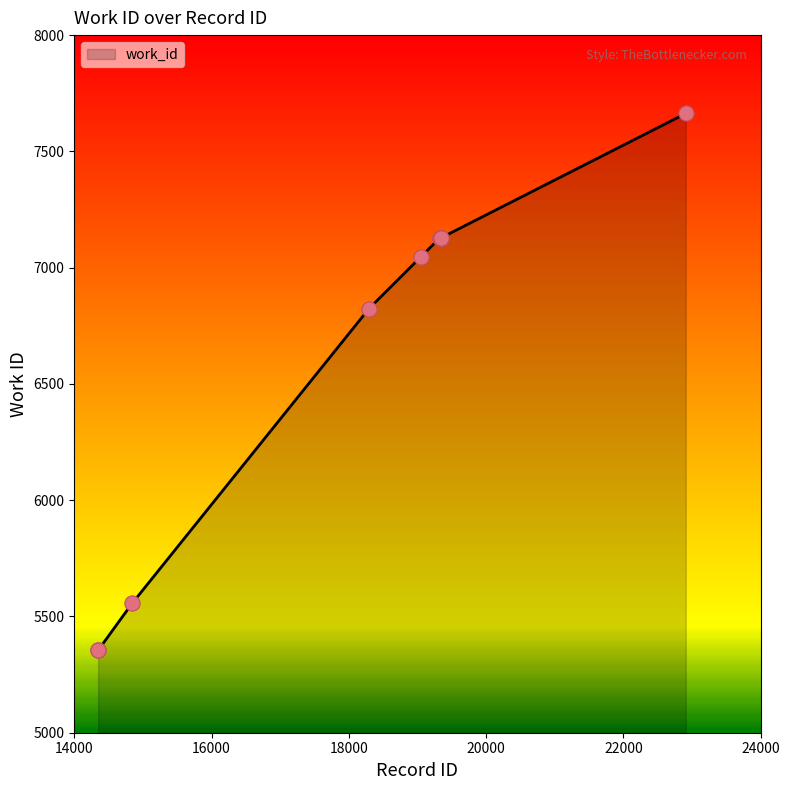

What is the difference between the maximum and minimum values?

2308